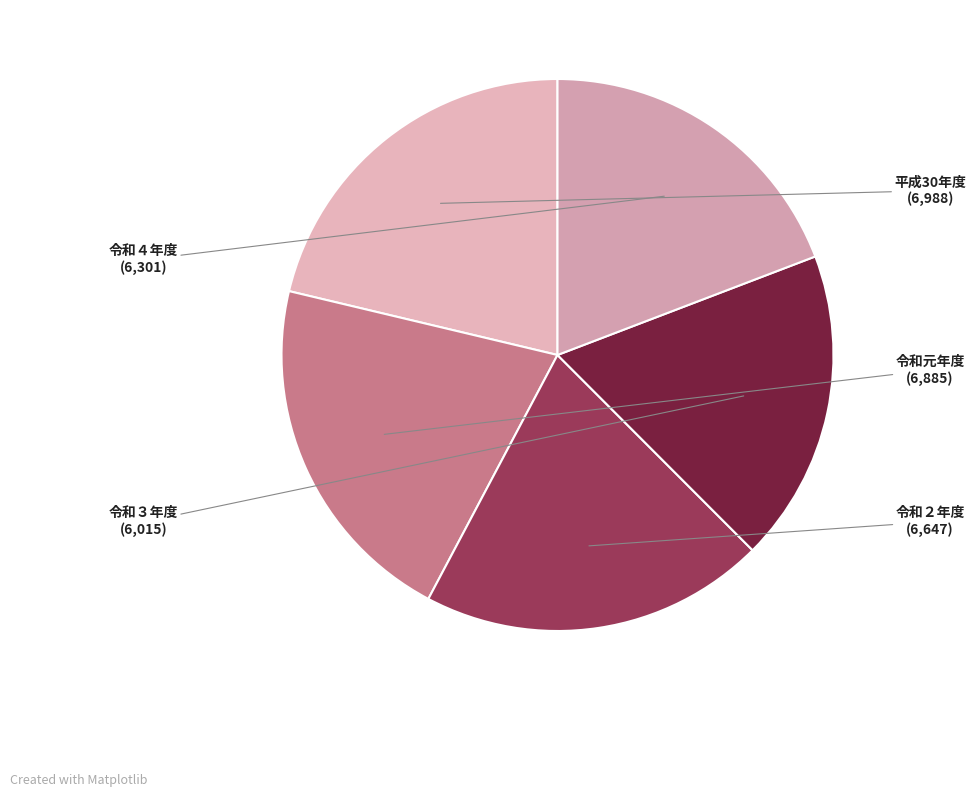

Count the number of slices in the pie.

5